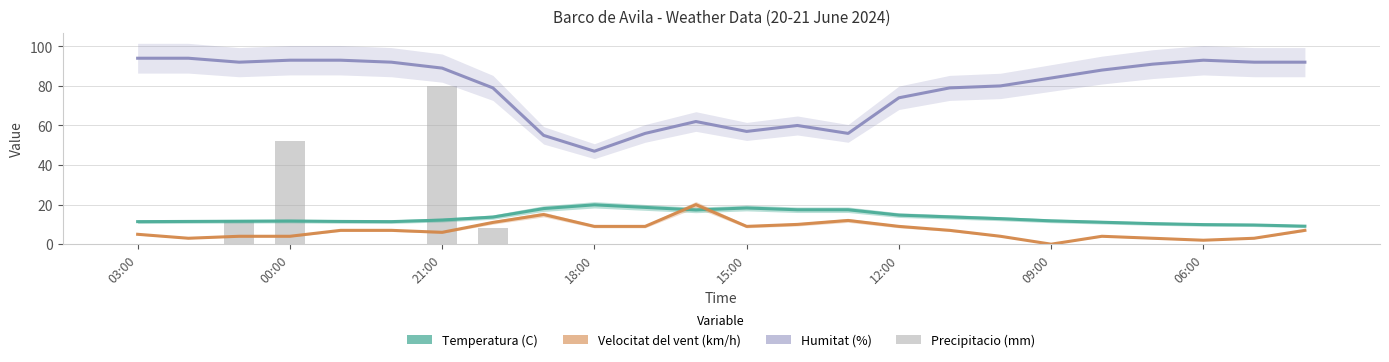

What are all the series names shown in the legend?

Temperatura (C), Velocitat del vent (km/h), Humitat (%), Precipitacio (mm)